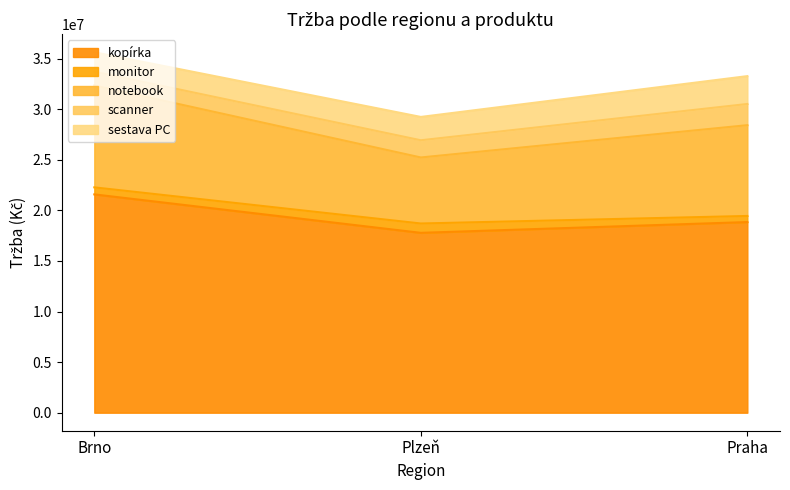

How many lines are shown in the chart?

5